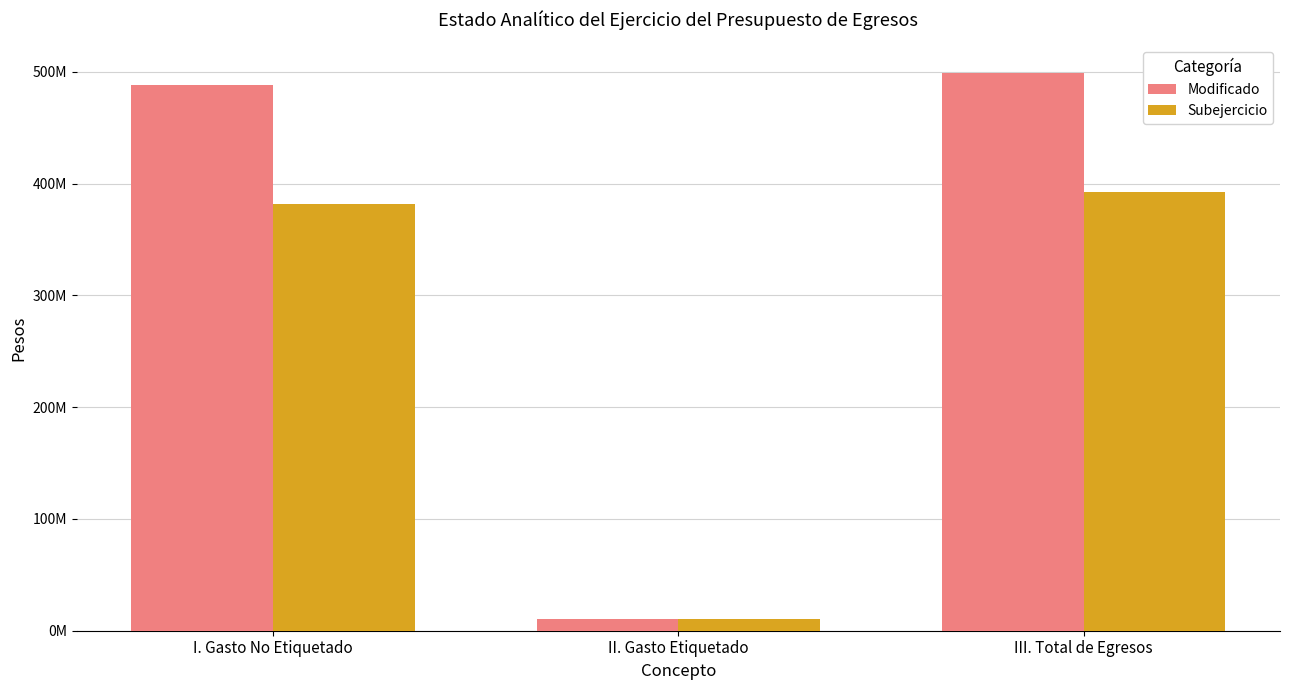

Does the chart contain any negative values?

No